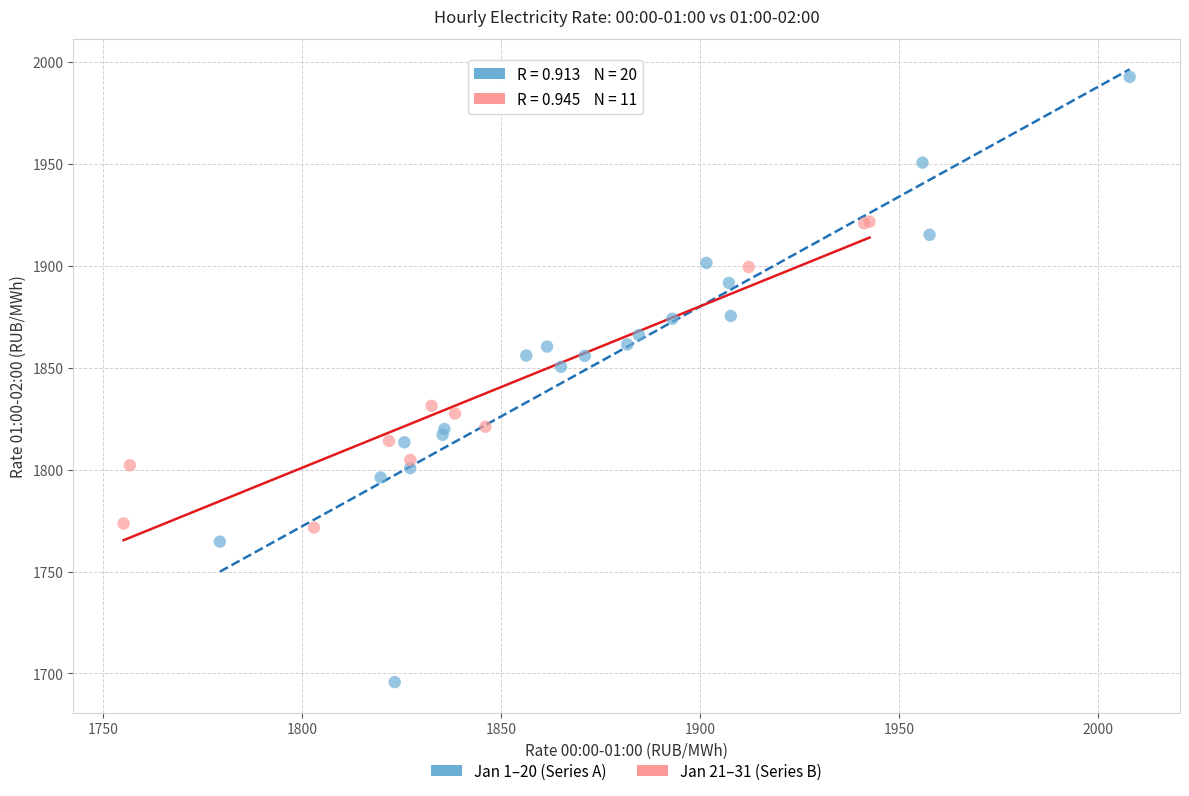

Which series reaches the maximum Y coordinate?

Jan 1–20 (Series A)